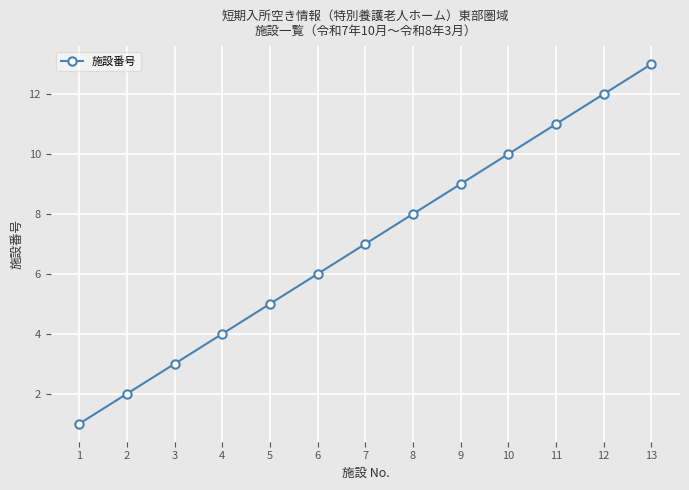

What is the change in value from 1 to 13?

+12